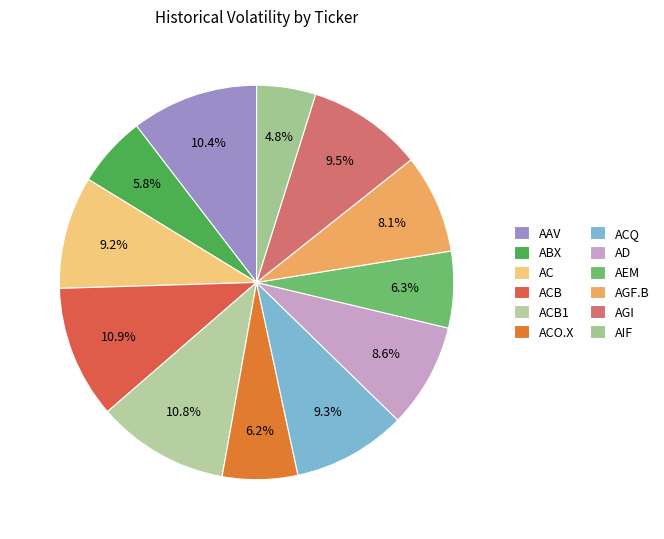

Which category has the biggest portion of the pie?

ACB